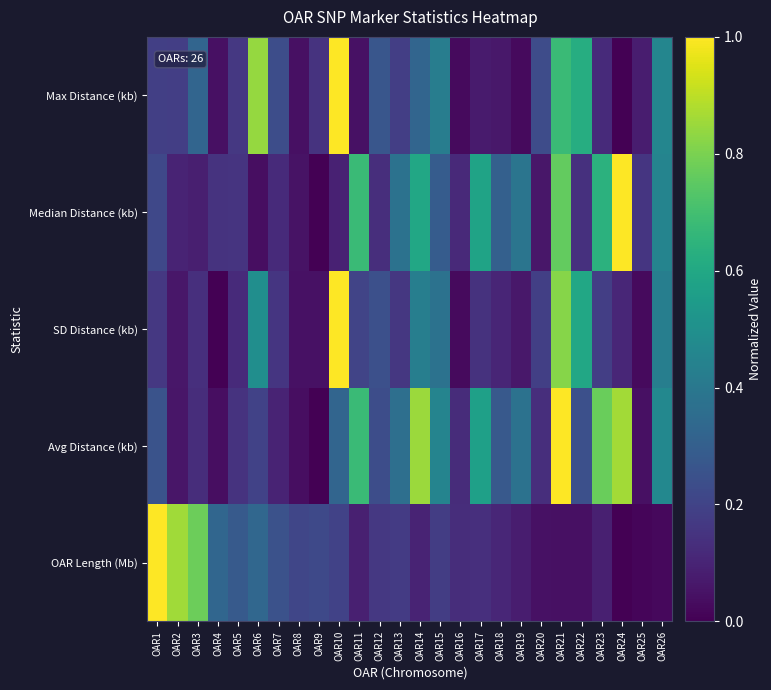

Which series has the widest spread of values?

Max Distance (kb)